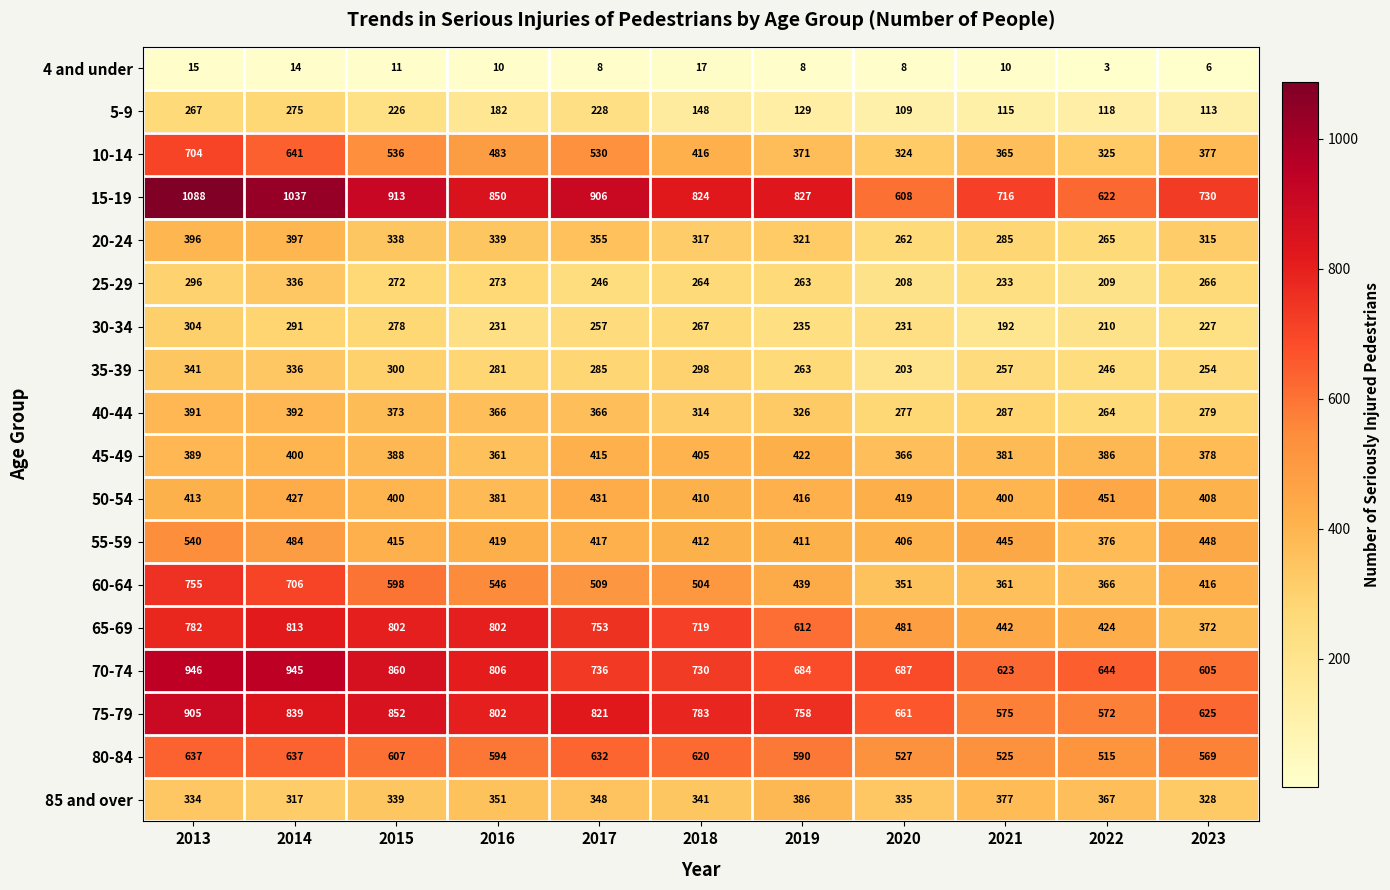

Rank the series at 2017 from highest to lowest value.

15-19, 75-79, 65-69, 70-74, 80-84, 10-14, 60-64, 50-54, 55-59, 45-49, 40-44, 20-24, 85 and over, 35-39, 30-34, 25-29, 5-9, 4 and under